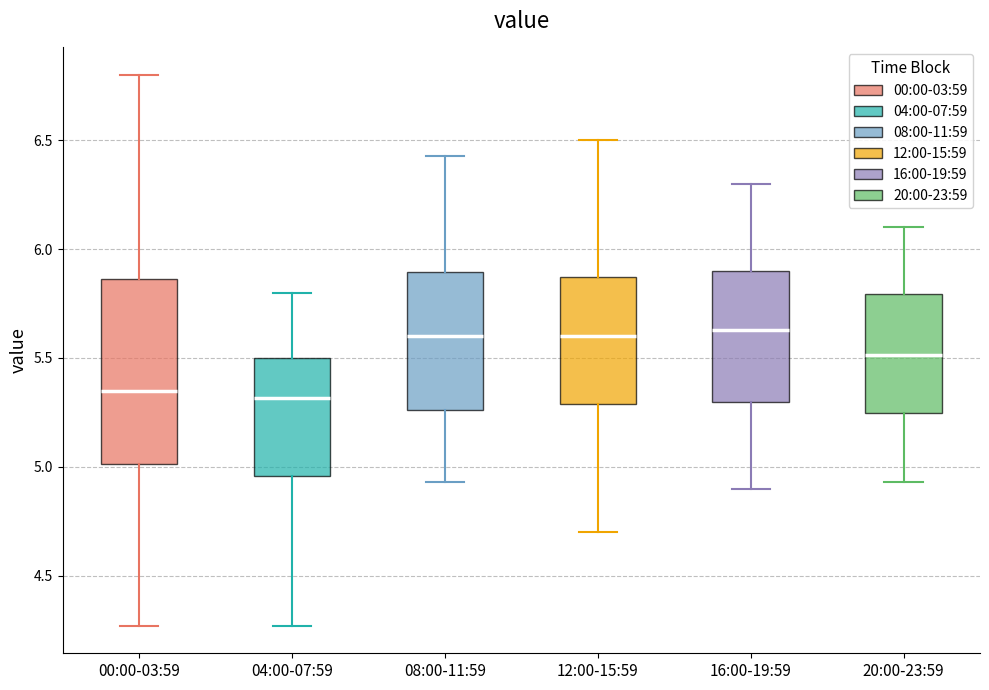

Where does the lower whisker of the box for 12:00-15:59 end on the y-axis? The values are not printed on the chart, so give them approximately, as read against the axis.

4.70